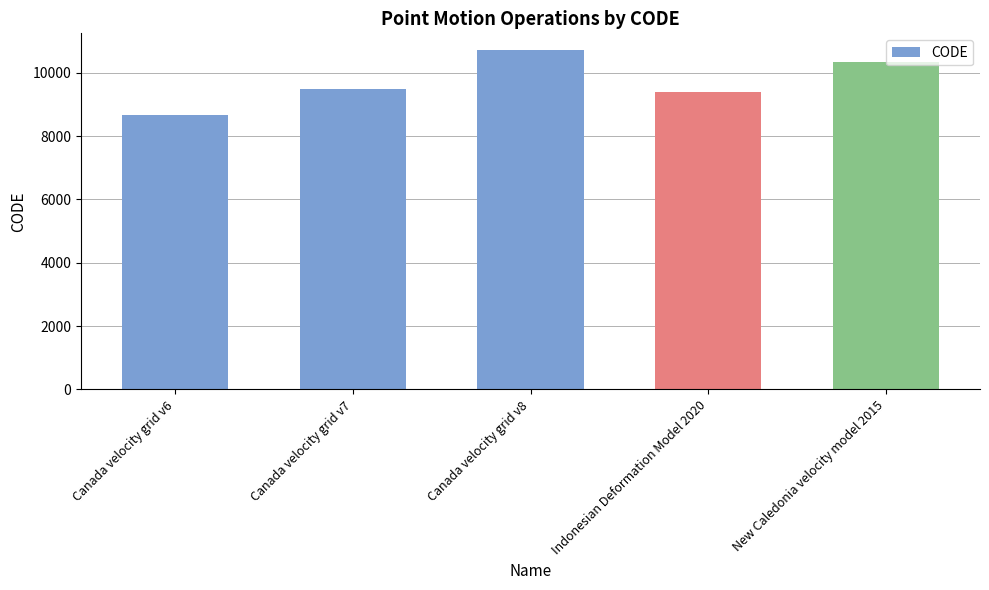

What is the value of the 3rd bar from the left?

10707